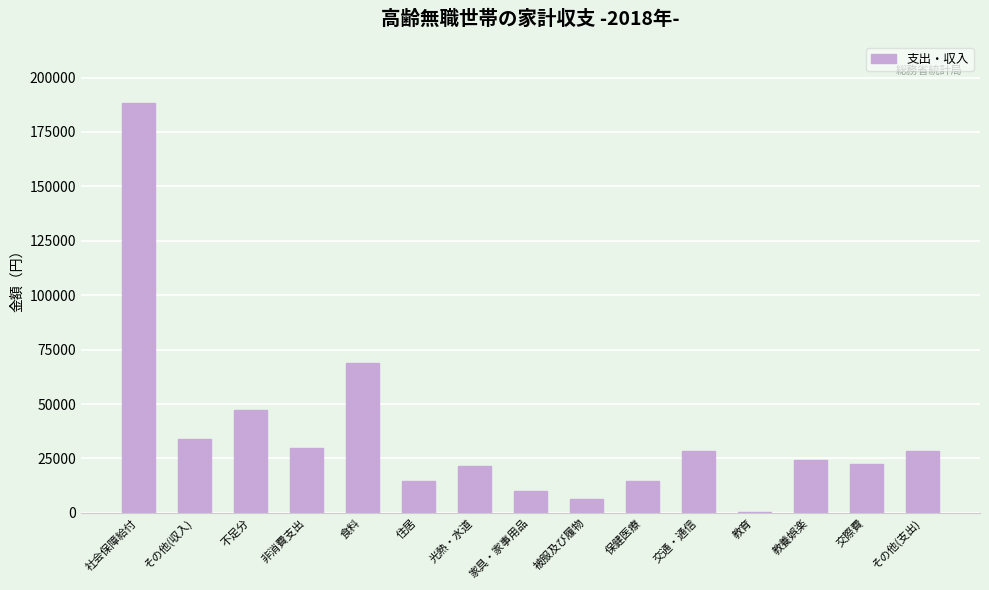

Between 保健医療 and 非消費支出, which is larger?

非消費支出